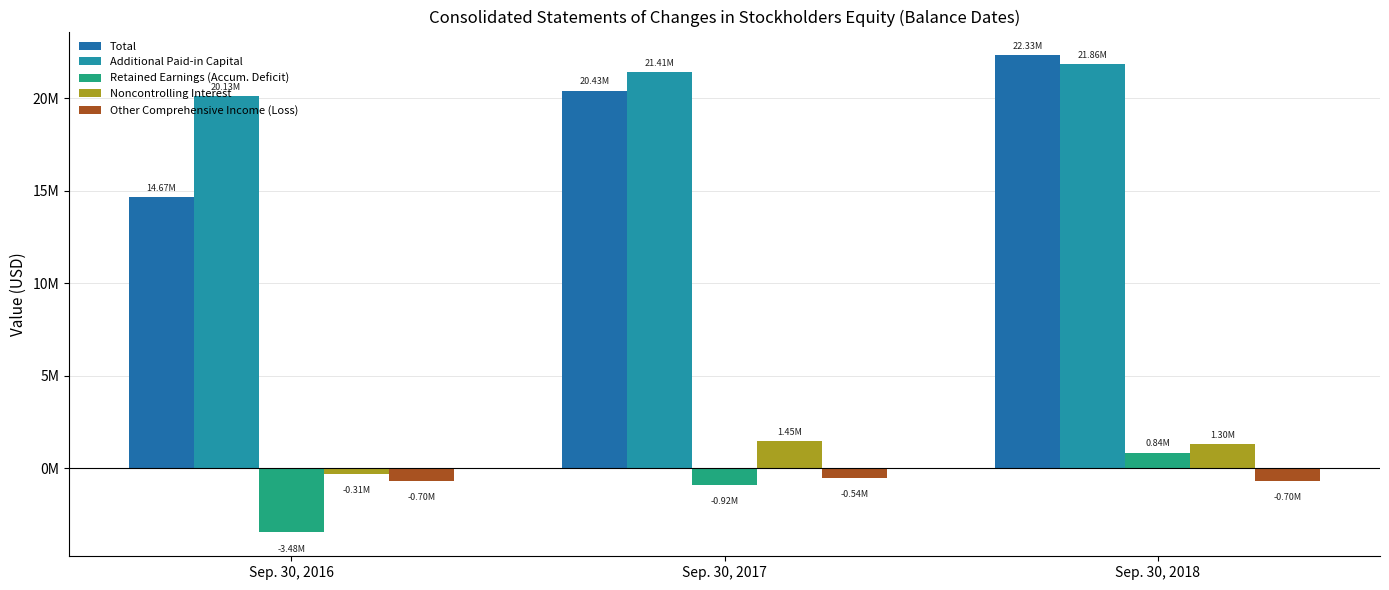

Are the bars grouped side by side (vs. stacked)?

Yes